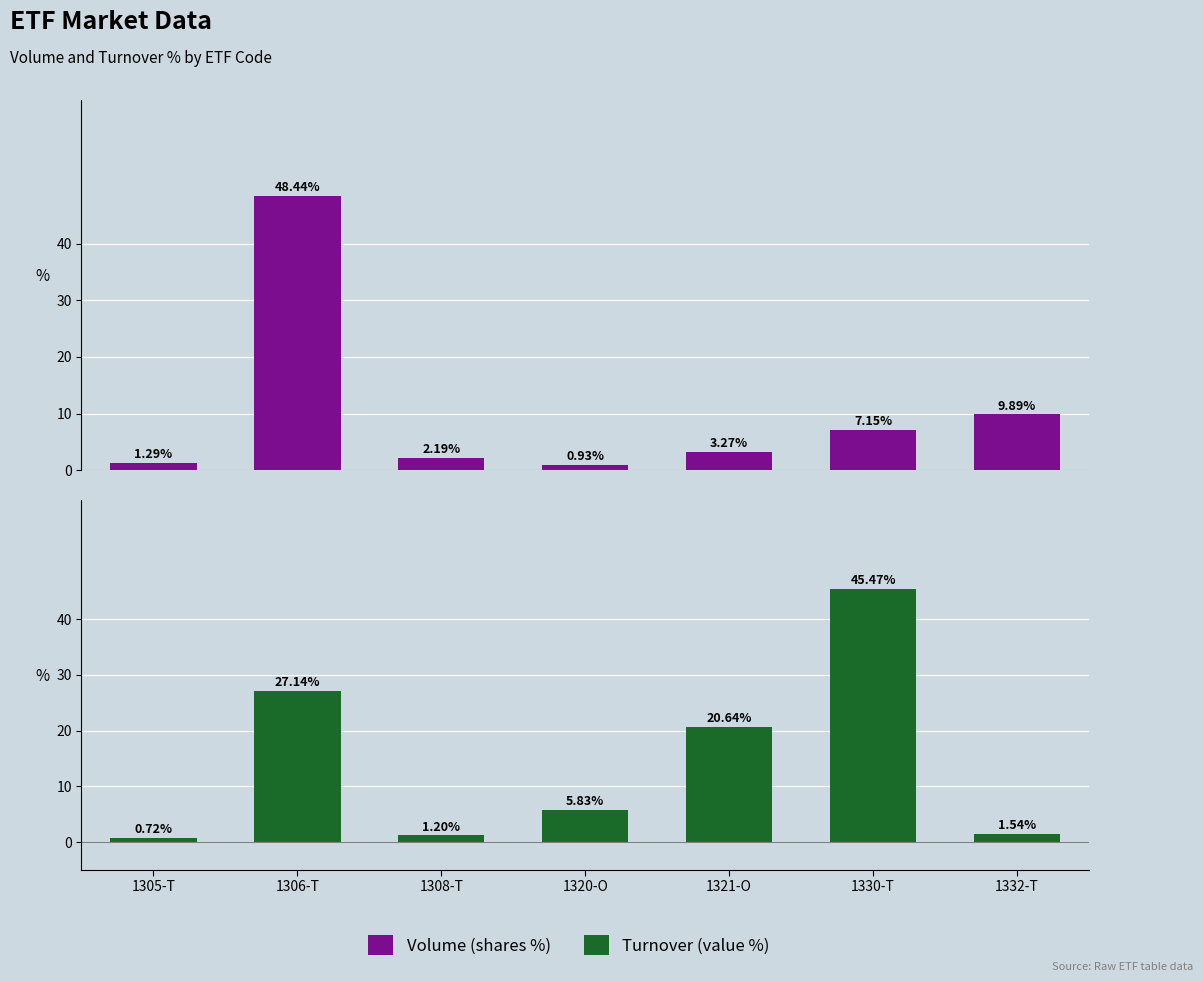

How many data points in Turnover (value %) are above 5?

4